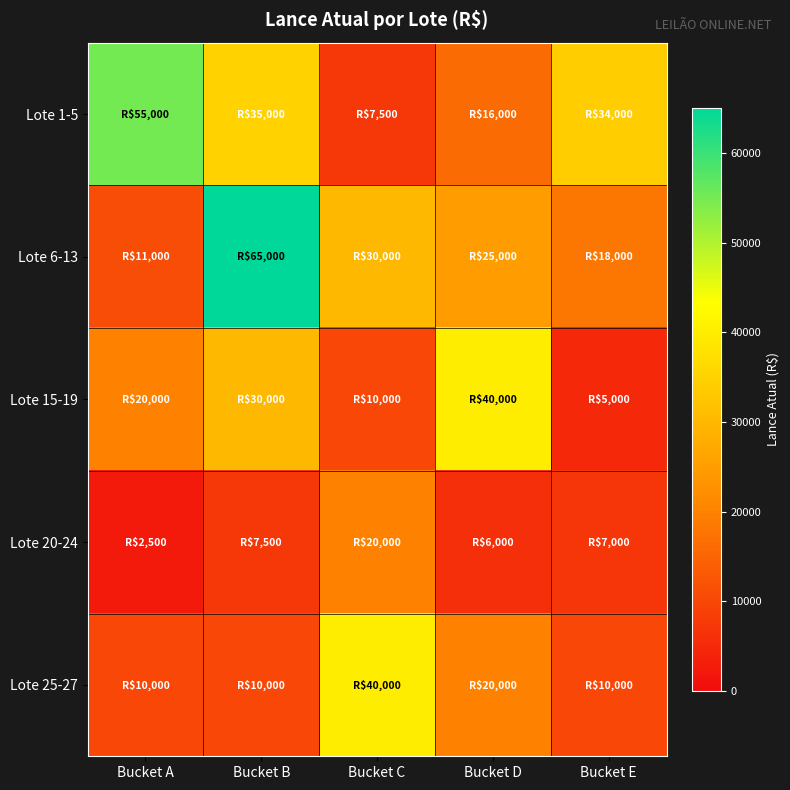

At which category does the chart reach its minimum across all series?

Bucket A